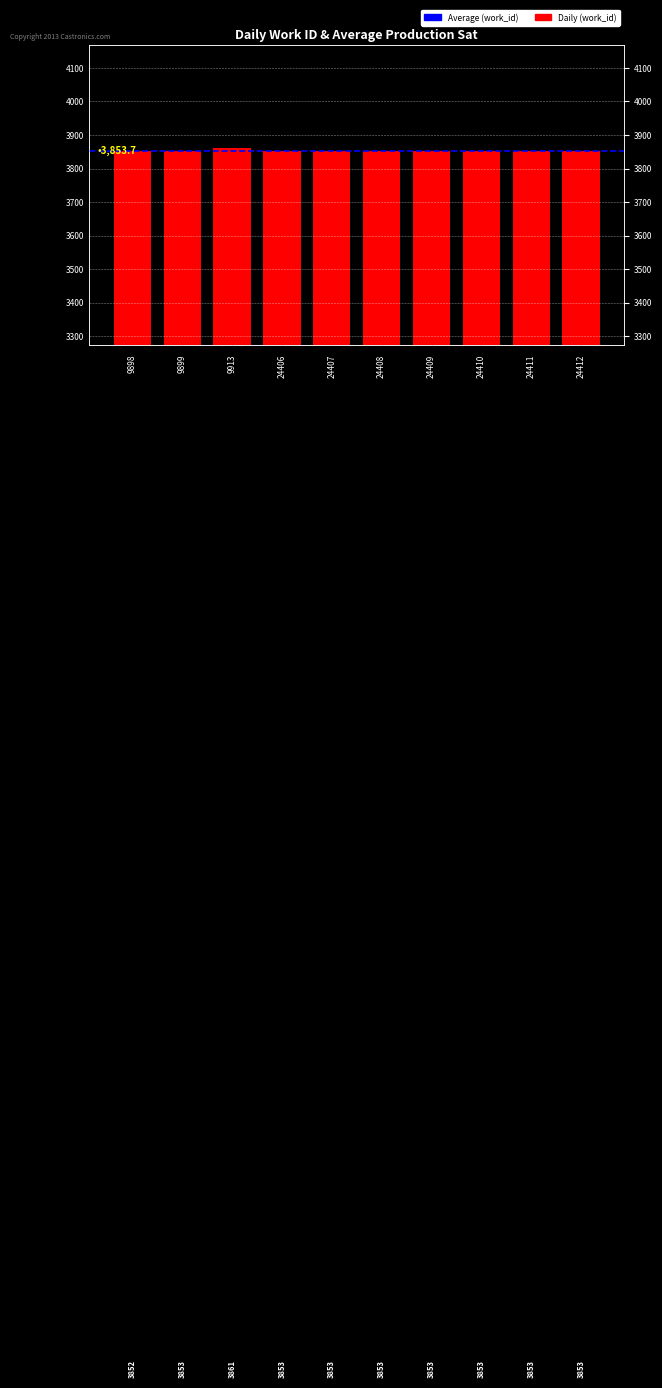

Reading left to right, what are all the values shown in this chart?

9898=3852	9899=3853	9913=3861	24406=3853	24407=3853	24408=3853	24409=3853	24410=3853	24411=3853	24412=3853